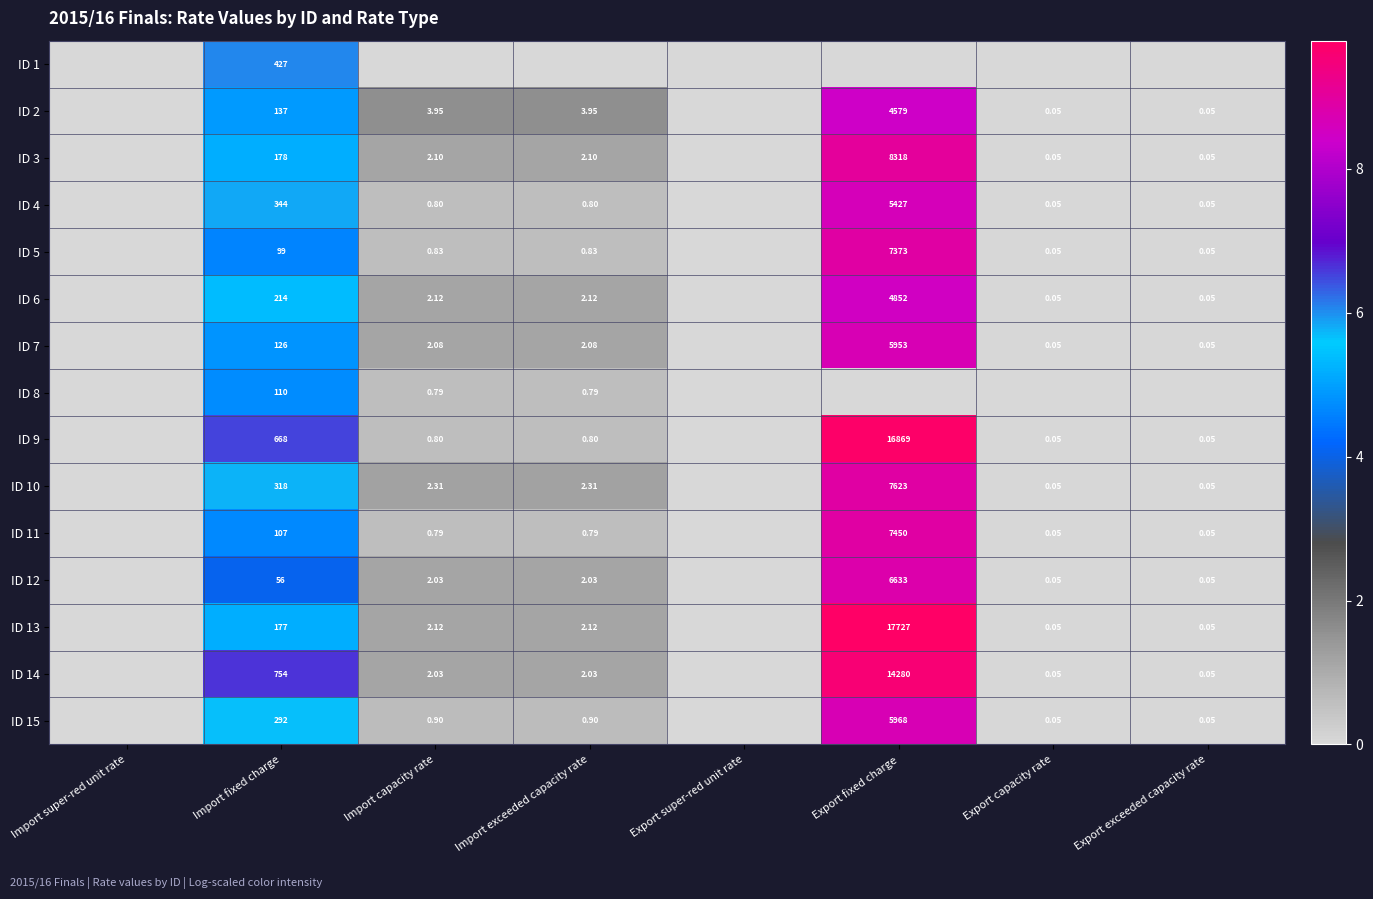

Is the value of ID 8 at Import fixed charge greater than the value of ID 13 at Import exceeded capacity rate?

Yes